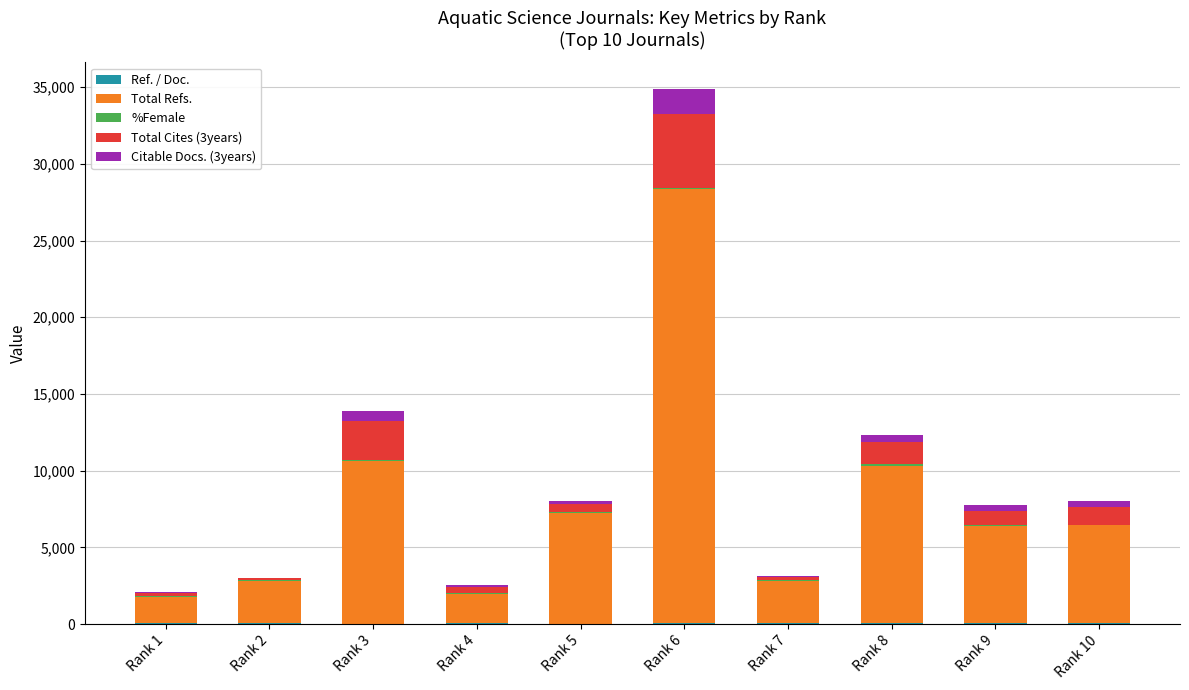

At which category is the sum across all series the highest?

Rank 6